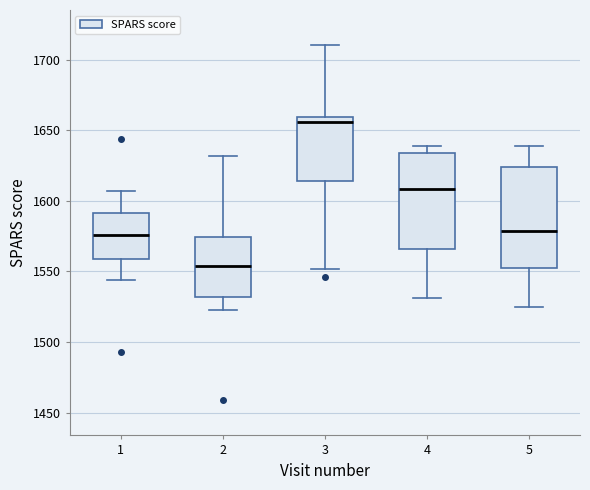

Reading left to right, transcribe this box plot: for each box, give where its median line is, the range the box spans, and where its two whiskers end, as read against the y-axis. The values are not printed on the chart, so give them approximately, as read against the axis.

1: median 1575, box 1560 to 1590, whiskers 1545 to 1605
2: median 1555, box 1530 to 1575, whiskers 1525 to 1630
3: median 1655, box 1615 to 1660, whiskers 1550 to 1710
4: median 1610, box 1565 to 1635, whiskers 1530 to 1640
5: median 1580, box 1550 to 1625, whiskers 1525 to 1640